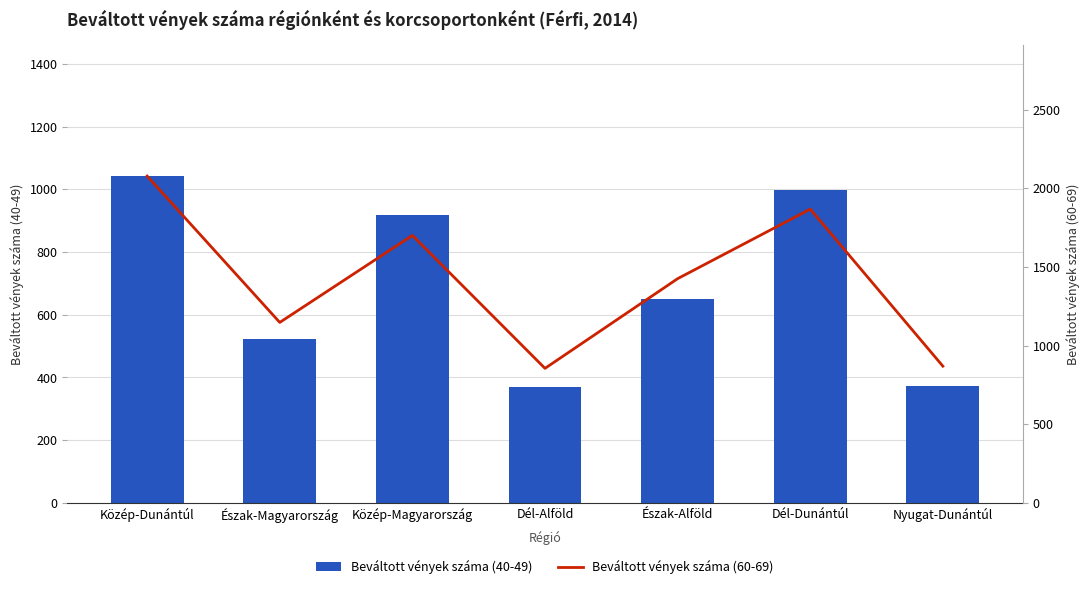

Rank the series at Közép-Dunántúl from highest to lowest value.

Beváltott vények száma (60-69), Beváltott vények száma (40-49)